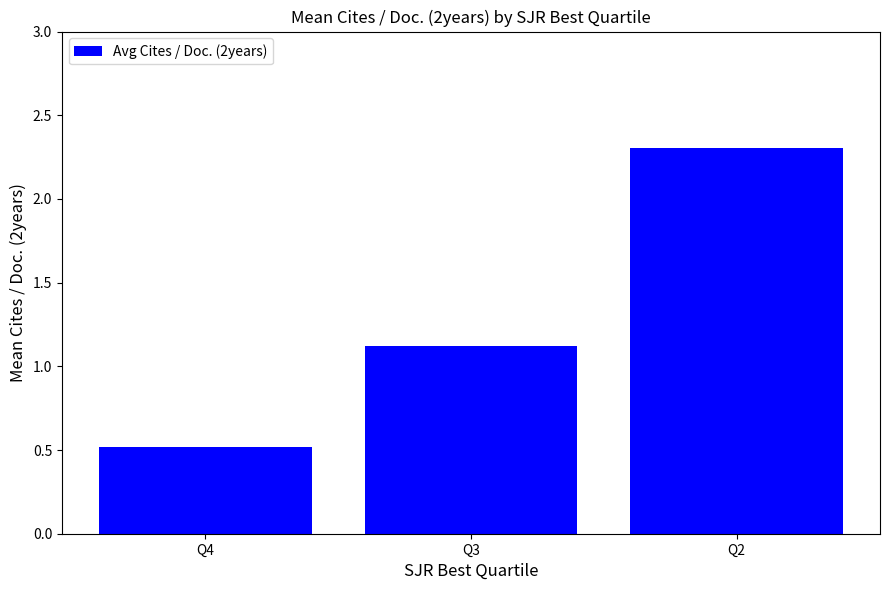

The value at Q2 is 2.3. True or false?

True